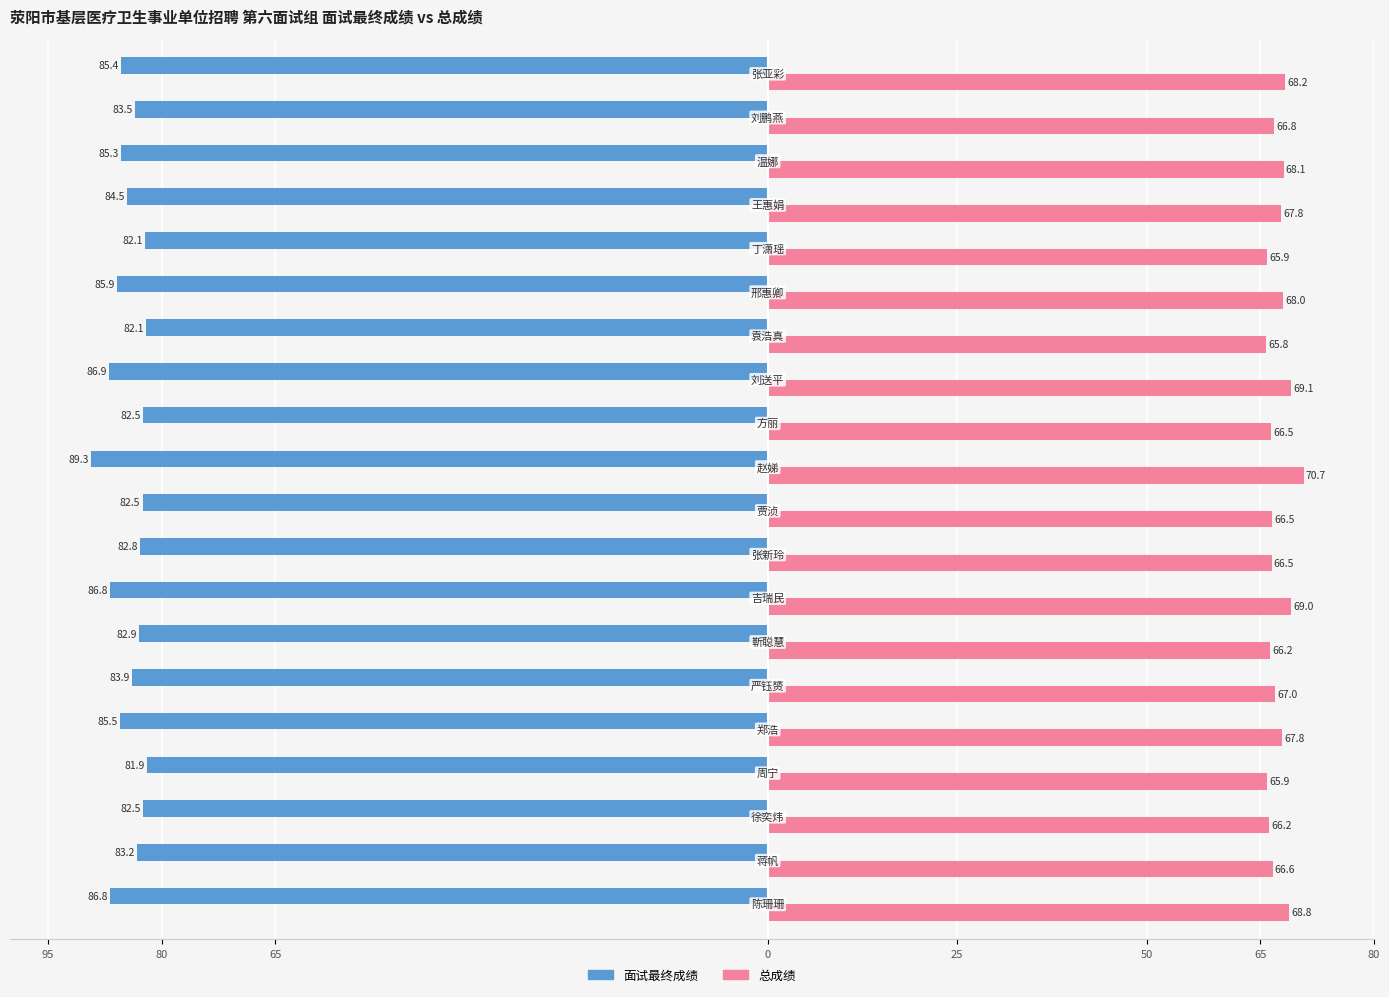

What is the value of the 面试最终成绩 bar at the 15th from the left?

-85.9